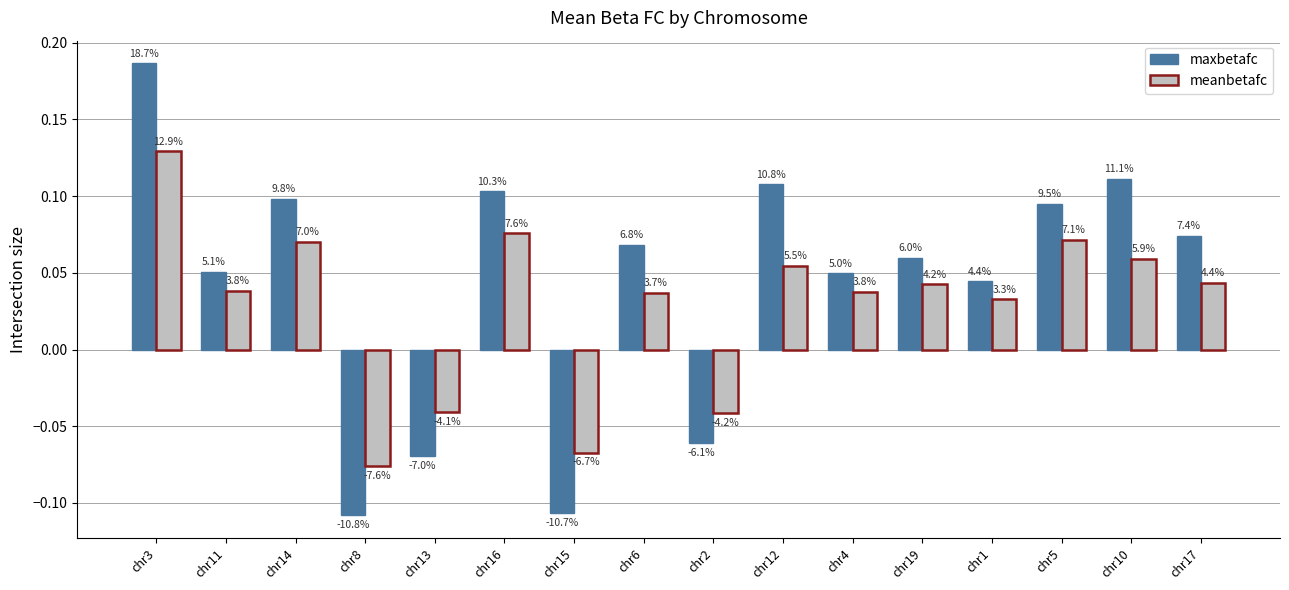

Are the bars horizontal?

No